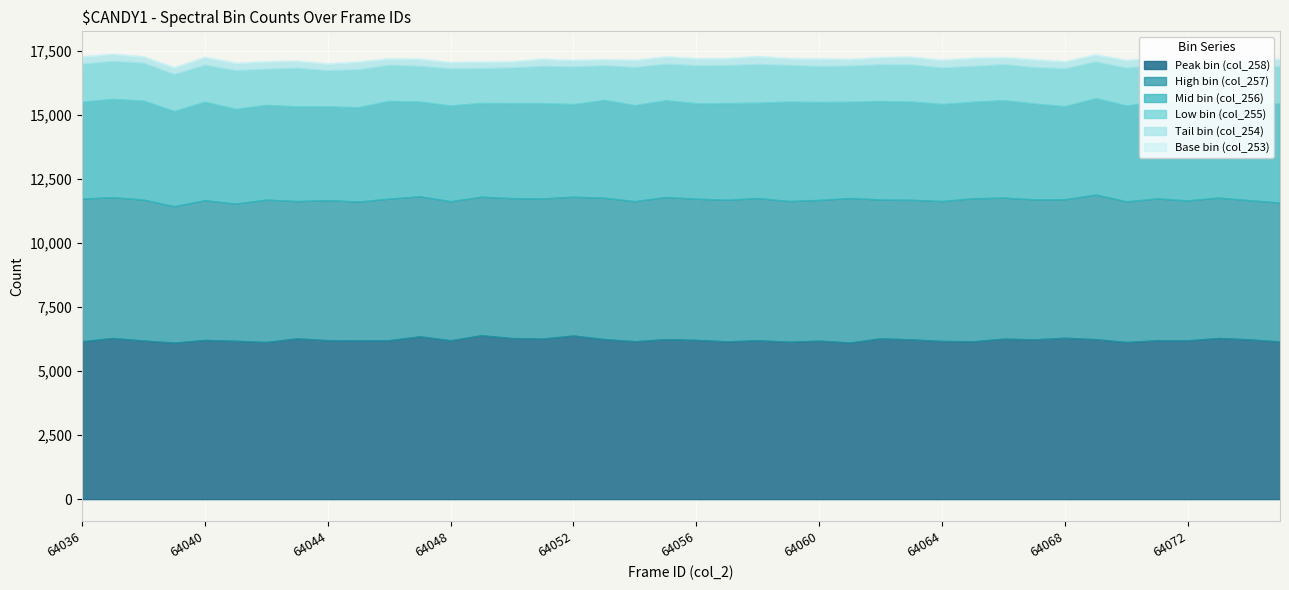

Reading right to left, extract all data points from this chart.

Peak bin (col_258): 6153	6239	6292	6201	6201	6134	6245	6301	6238	6265	6160	6174	6236	6277	6115	6187	6144	6205	6159	6217	6245	6165	6247	6389	6269	6289	6400	6201	6358	6205	6203	6206	6276	6135	6181	6216	6111	6192	6292	6164
High bin (col_257): 5426	5433	5481	5462	5538	5493	5647	5407	5466	5508	5586	5464	5451	5421	5642	5497	5495	5550	5529	5513	5550	5469	5520	5419	5471	5462	5408	5431	5465	5529	5414	5468	5361	5559	5356	5455	5326	5502	5497	5569
Mid bin (col_256): 3863	3796	3662	3764	3793	3745	3764	3635	3743	3806	3771	3789	3836	3849	3758	3821	3883	3724	3775	3727	3781	3749	3821	3617	3724	3714	3662	3739	3700	3818	3683	3667	3702	3699	3700	3847	3717	3867	3842	3785
Low bin (col_255): 1461	1443	1367	1430	1448	1475	1434	1482	1423	1404	1401	1428	1447	1430	1413	1407	1432	1512	1482	1484	1424	1491	1350	1469	1455	1390	1360	1448	1396	1408	1487	1408	1504	1412	1513	1446	1447	1481	1480	1483
Tail bin (col_254): 277	294	282	241	277	290	269	264	297	268	308	293	298	276	252	289	260	302	269	270	278	269	242	245	270	231	245	241	270	246	290	259	267	285	280	297	257	237	270	285
Base bin (col_253): 16	13	15	15	17	18	14	18	21	14	9	11	8	14	8	8	9	16	10	10	15	20	1	15	15	13	18	12	9	1	20	9	14	14	15	17	12	13	15	6